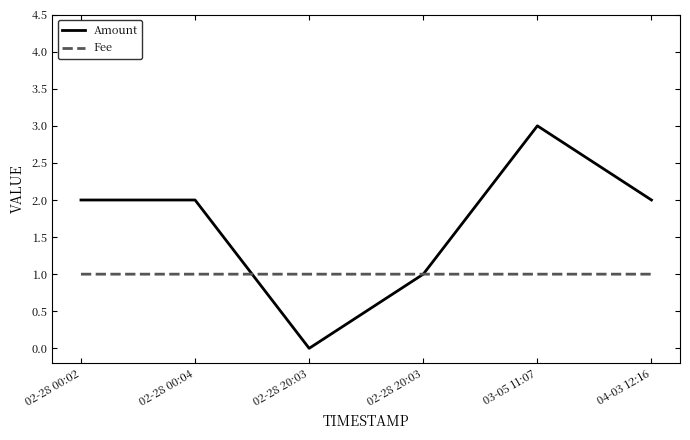

At how many categories does at least one series exceed 1?

4